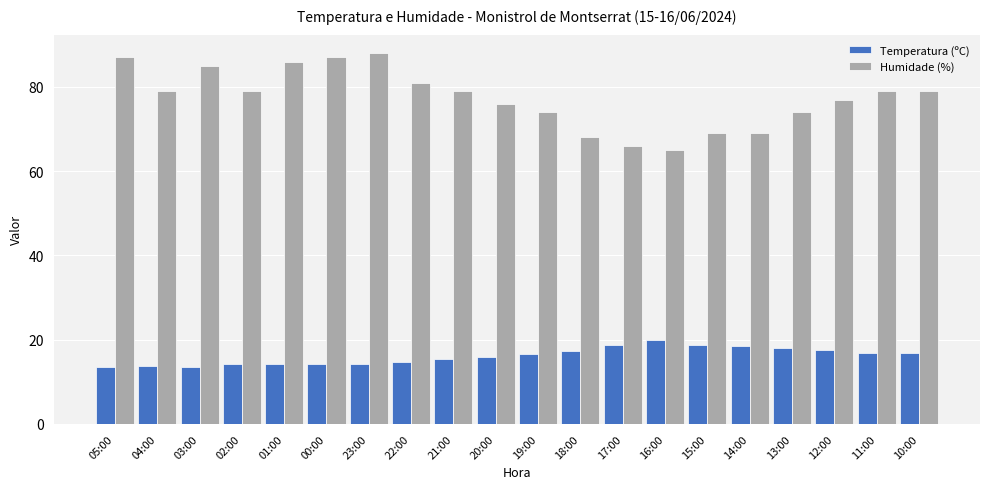

The value of Temperatura (ºC) at 20:00 is 16.0. True or false?

True